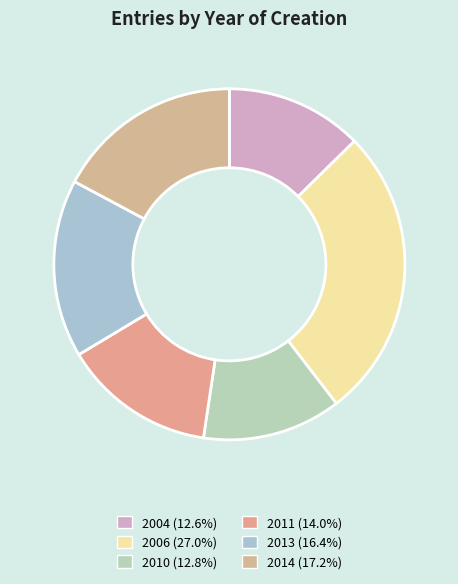

Count the number of slices in the pie.

6